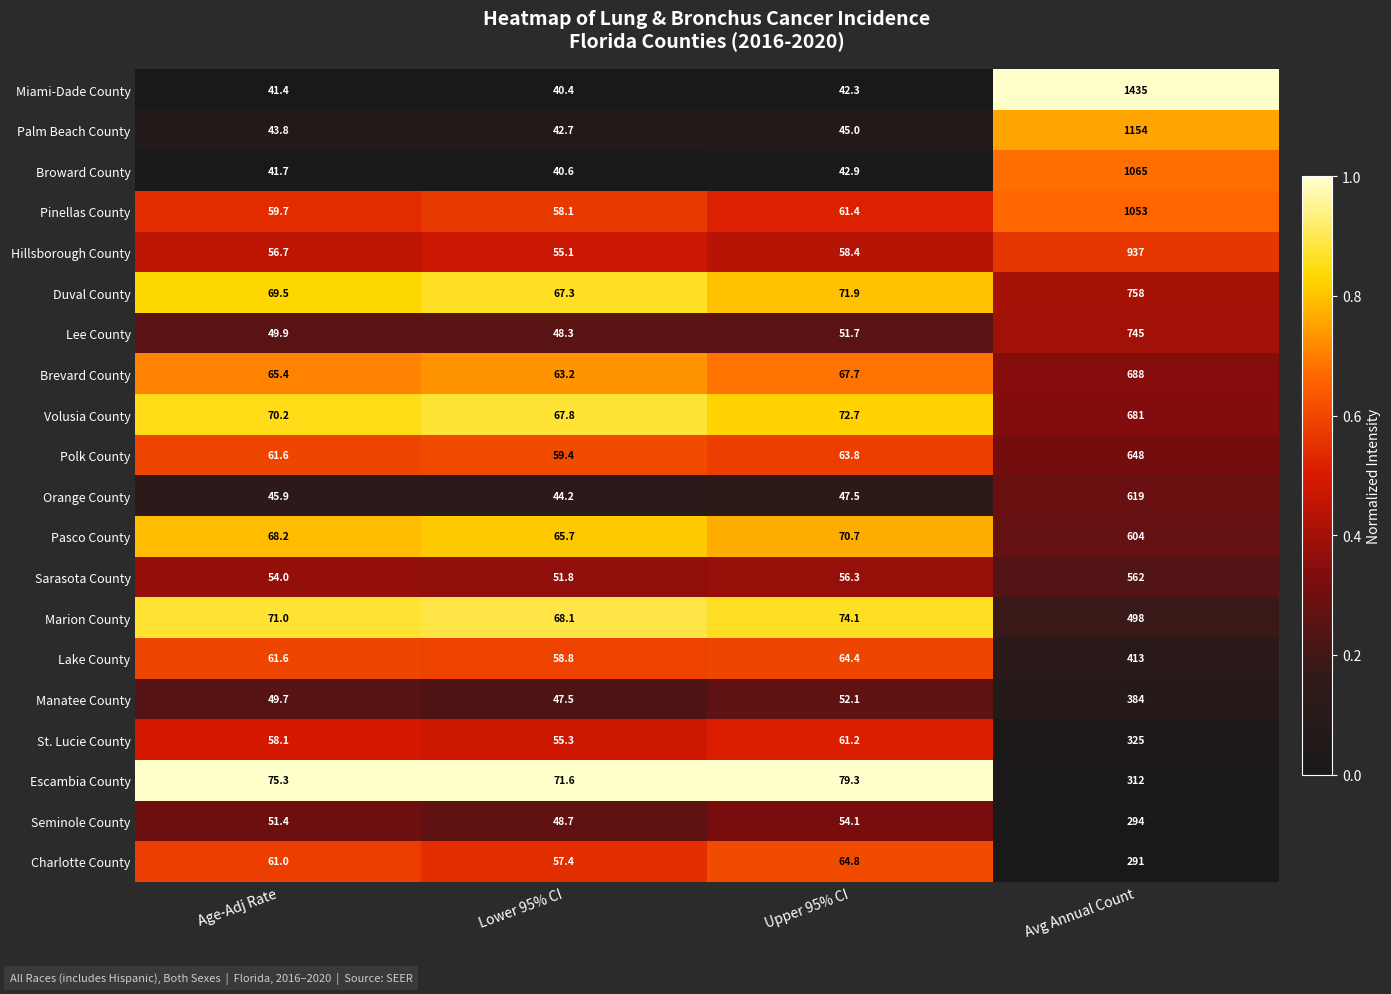

Which series has the largest total across all categories?

Miami-Dade County